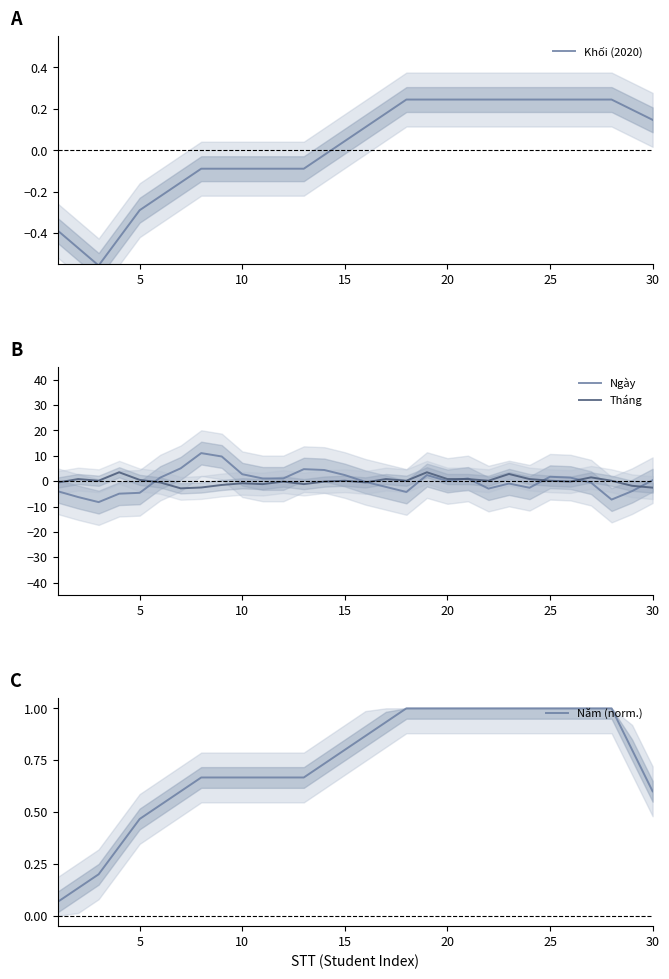

List the series in order of their peak value, highest first.

Ngày, Tháng, Năm (norm.), Khối (2020)